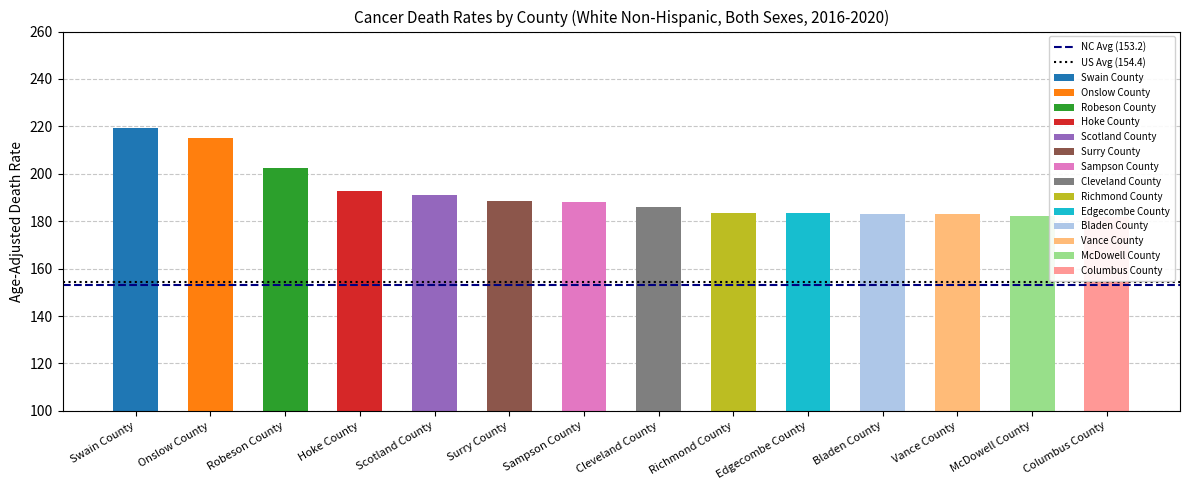

Read the US Avg (154.4) value at Onslow County.

154.4